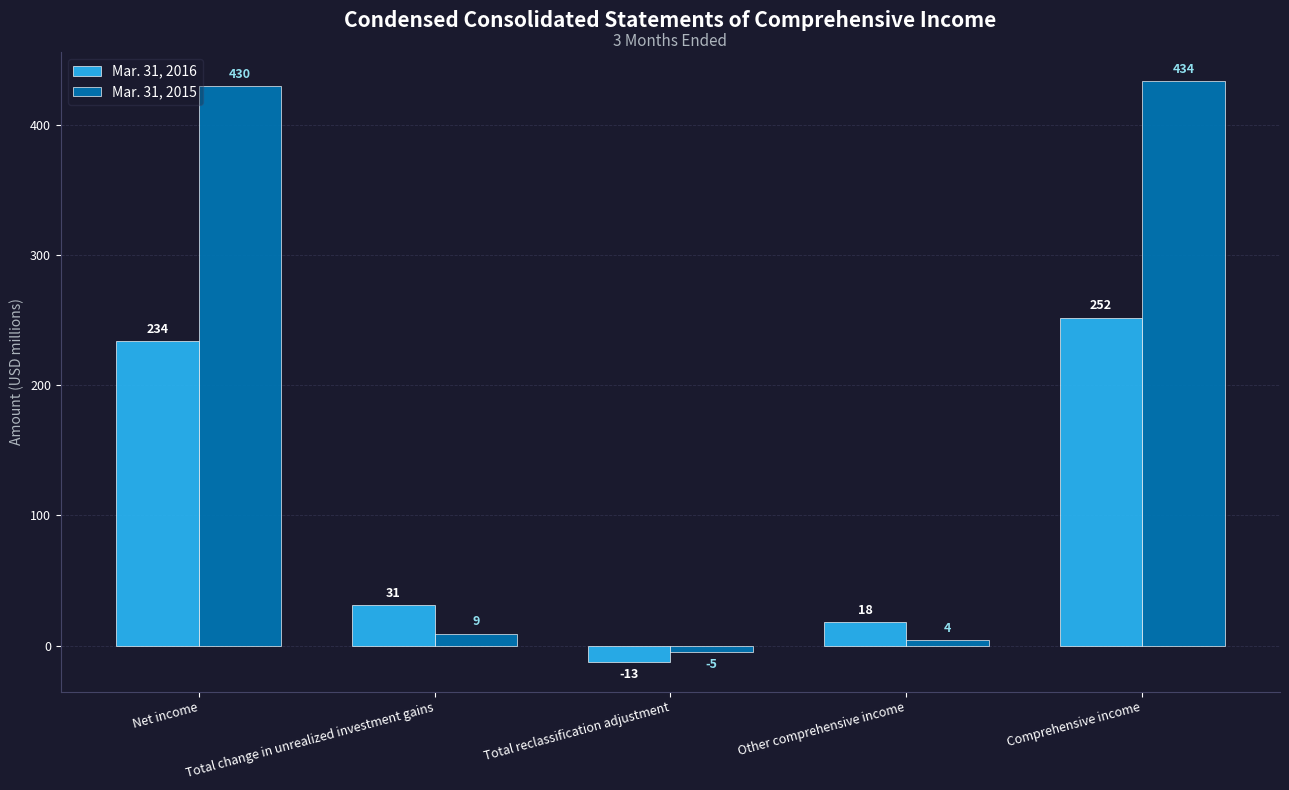

What is the difference between the maximum and second lowest values in the Mar. 31, 2015 series?

430